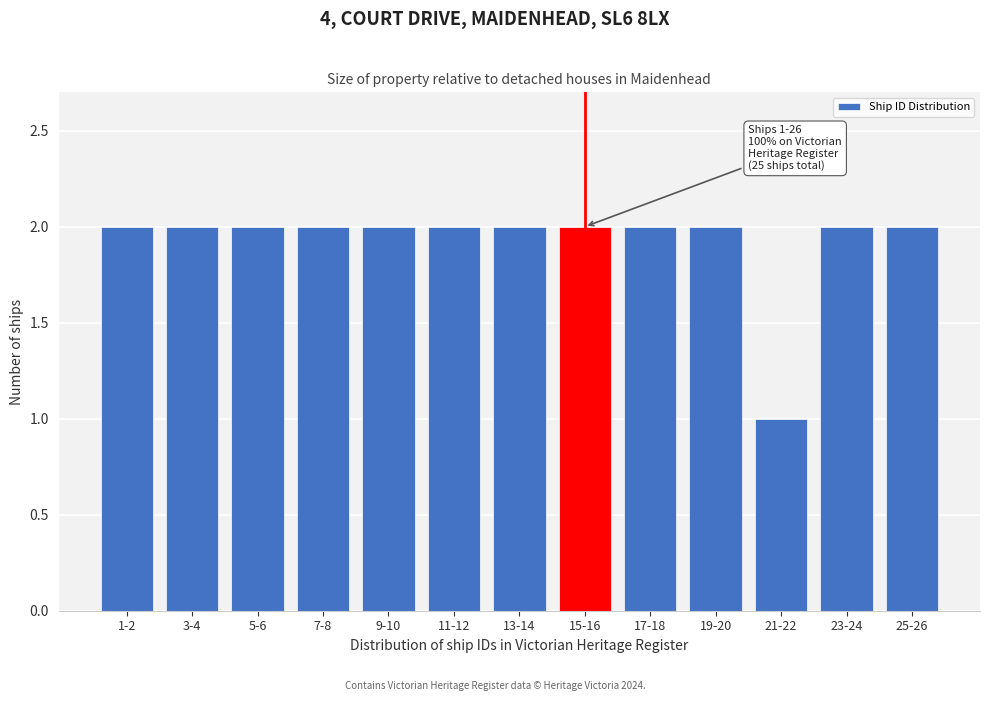

Reading left to right, transcribe all the data shown in this chart.

1-2=2	3-4=2	5-6=2	7-8=2	9-10=2	11-12=2	13-14=2	15-16=2	17-18=2	19-20=2	21-22=1	23-24=2	25-26=2